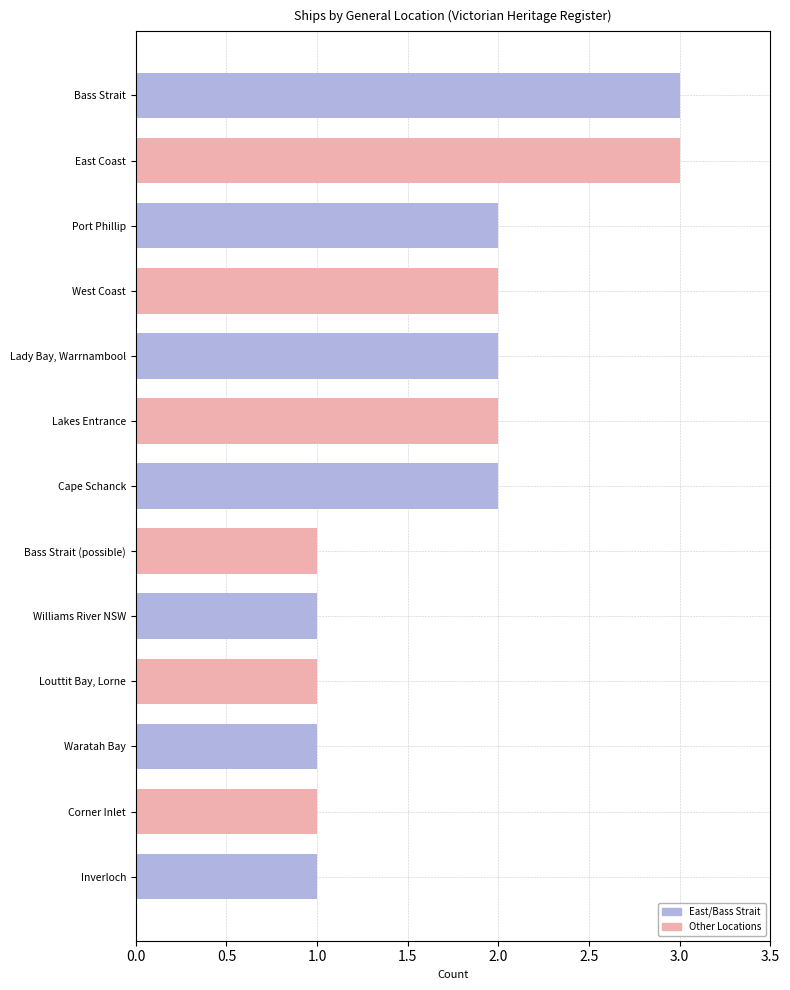

True or false: the data shows 1 at Inverloch.

True